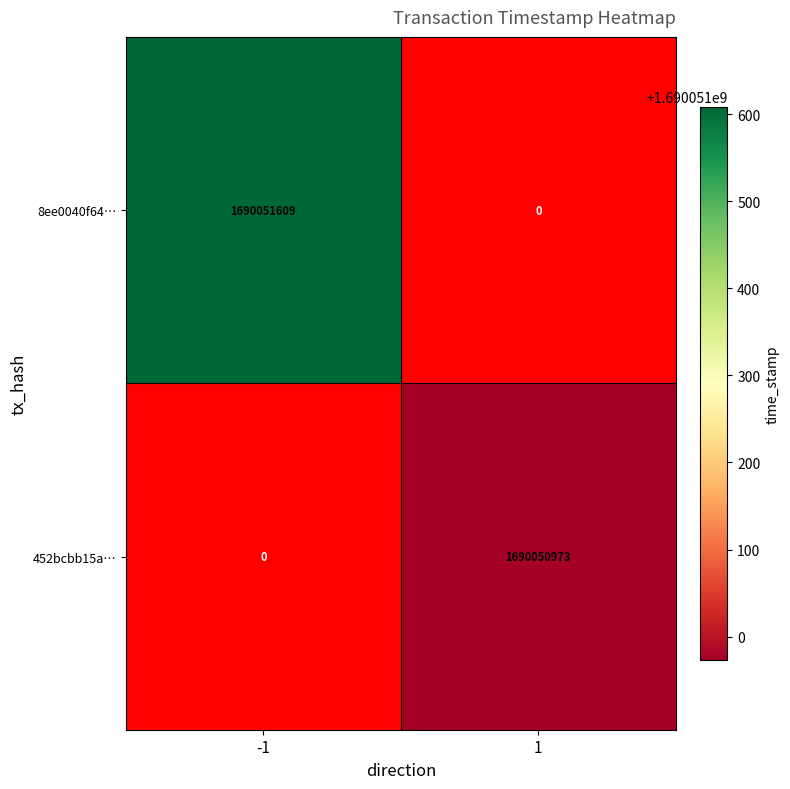

Reading left to right, what are all the values shown in this chart?

8ee0040f643b1409644425d8f21ac337d911513: direction_-1=1690051609	direction_1=0
452bcbb15ad95a413d0089a7d3c22bab8e03583: direction_-1=0	direction_1=1690050973